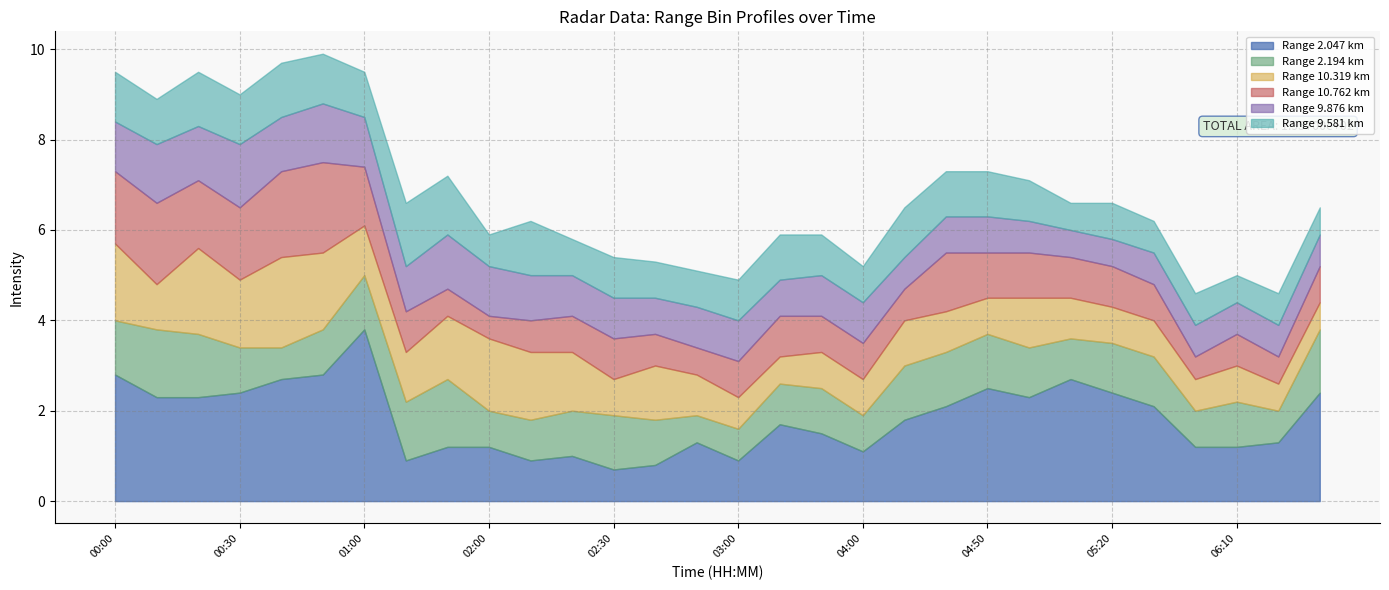

Which series has the largest range (max minus min)?

2.047